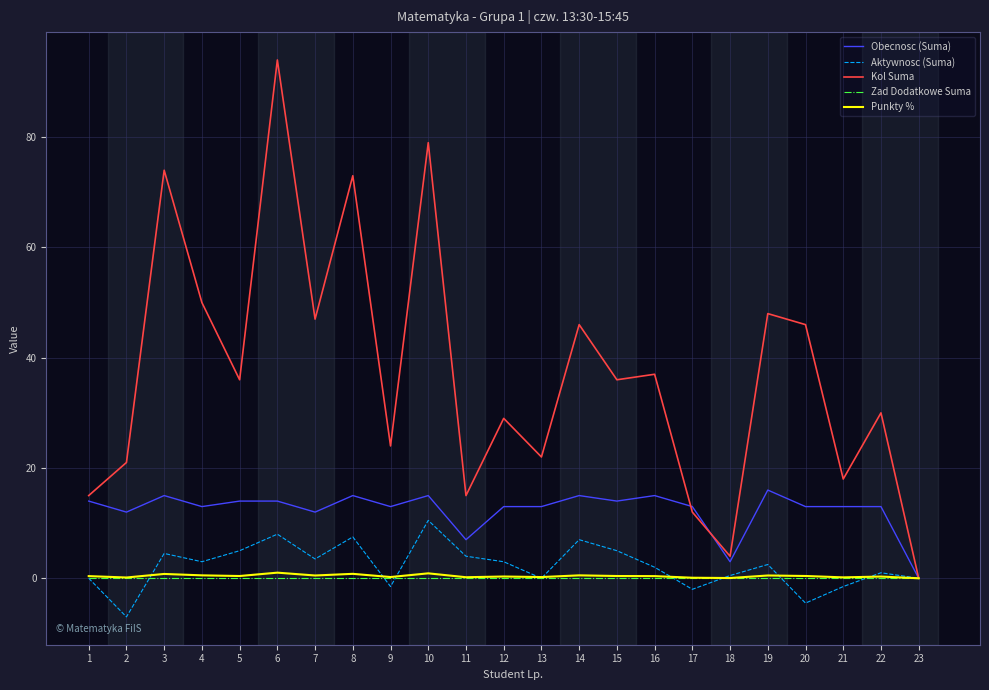

At which label does Obecnosc (Suma) reach its minimum?

23